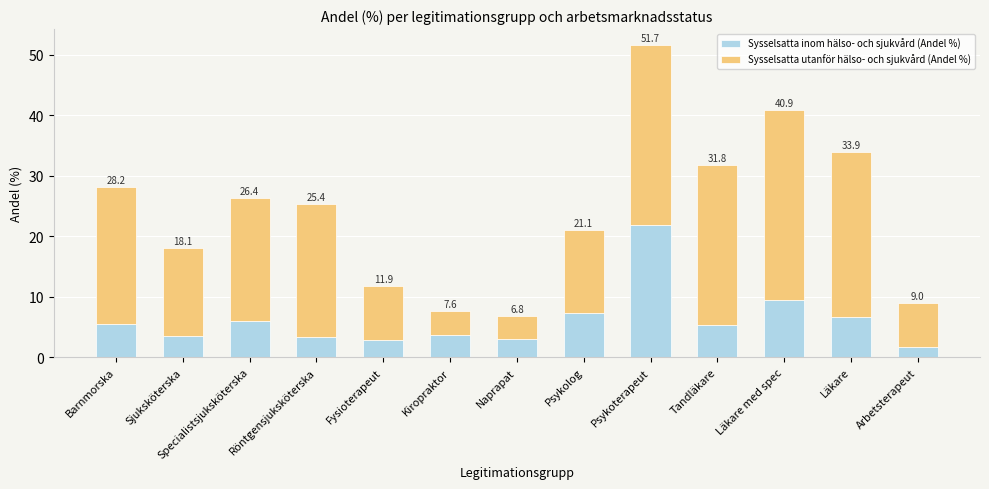

Rank the series by their average value, from lowest to highest.

Sysselsatta inom hälso- och sjukvård (Andel %), Sysselsatta utanför hälso- och sjukvård (Andel %)